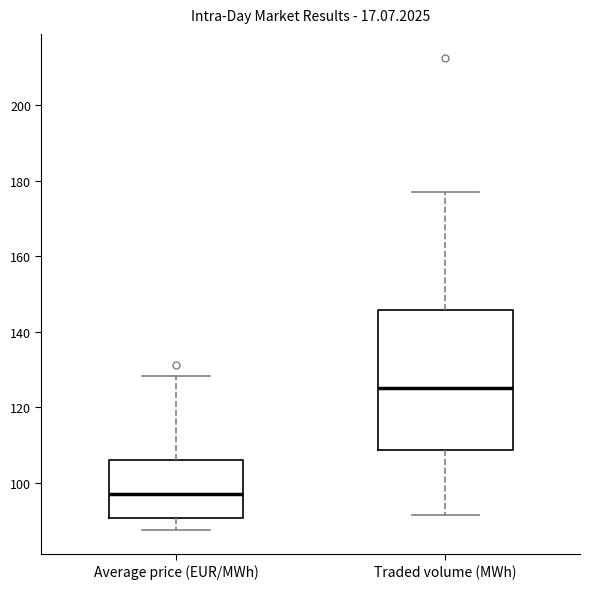

Comparing the boxes themselves (not the whiskers), which one is the tallest?

Traded volume (MWh)